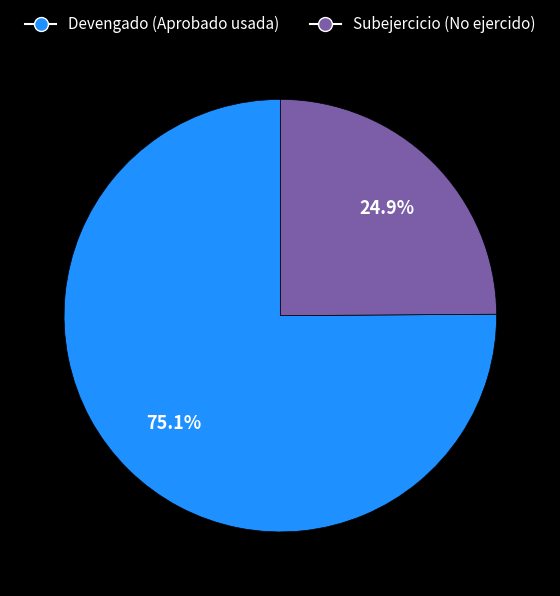

Does any single category account for the majority?

Yes